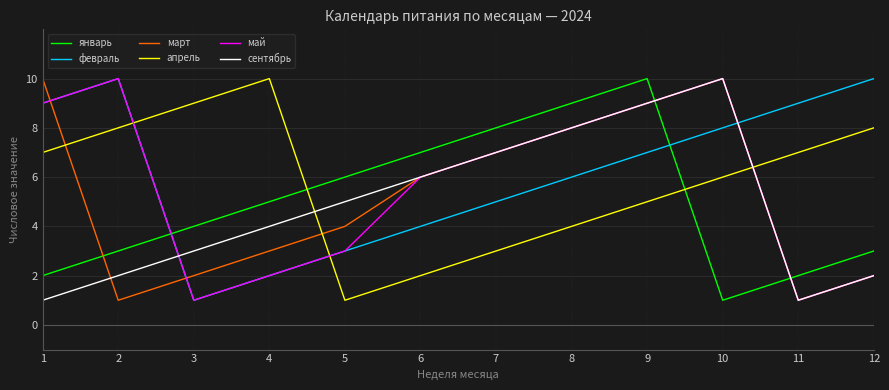

What is the smallest value displayed?

1